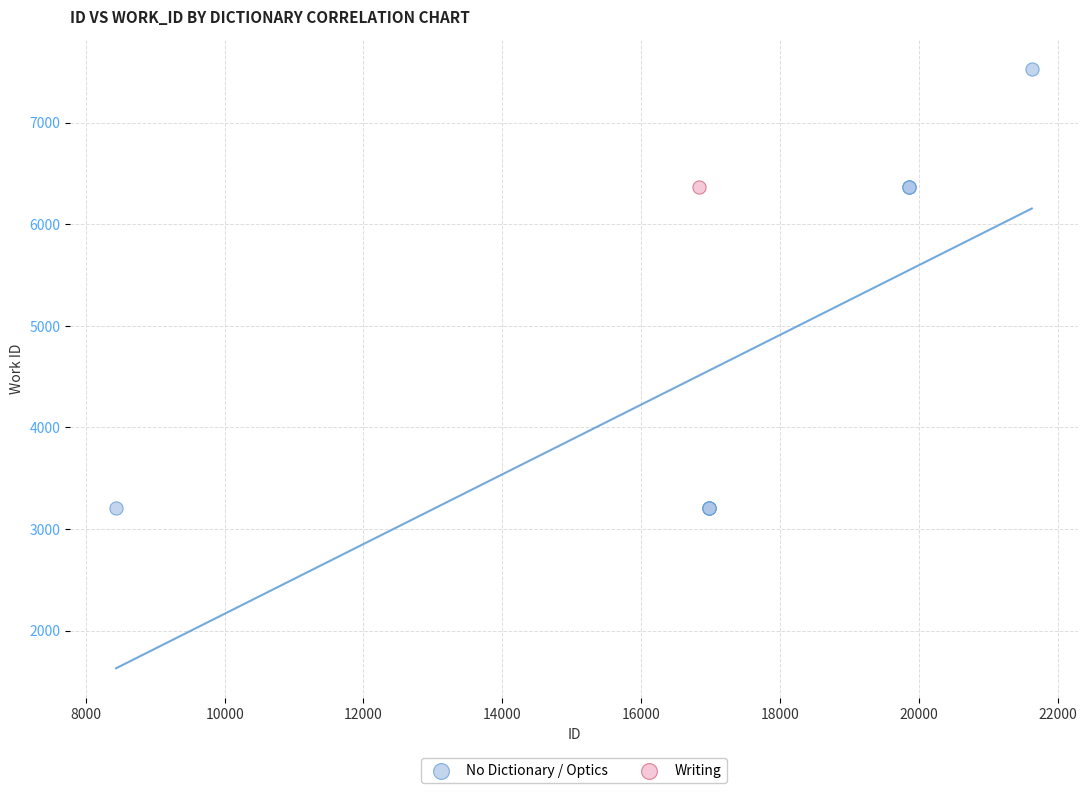

What are all the series names shown in the legend?

No Dictionary / Optics, Writing